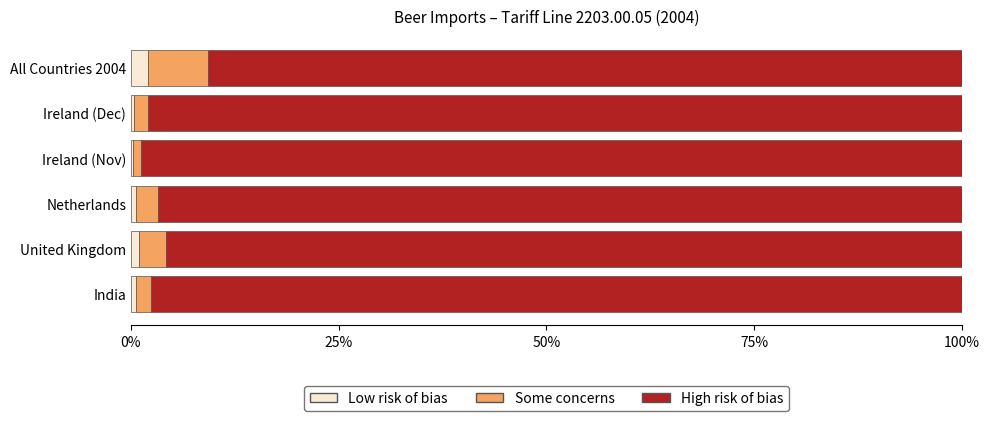

What is the maximum value for Low risk of bias?

2.1